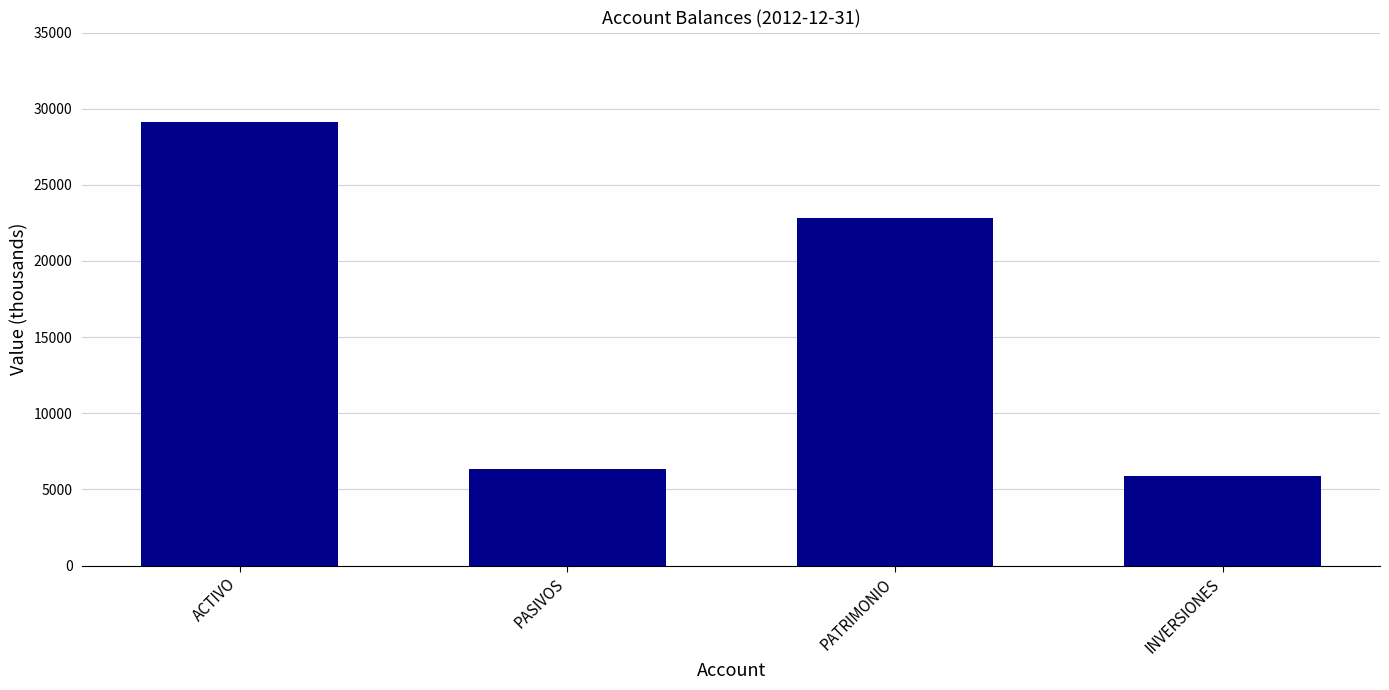

Reading left to right, list all the values displayed in this chart.

29105.5	6305.3	22800.2	5855.0